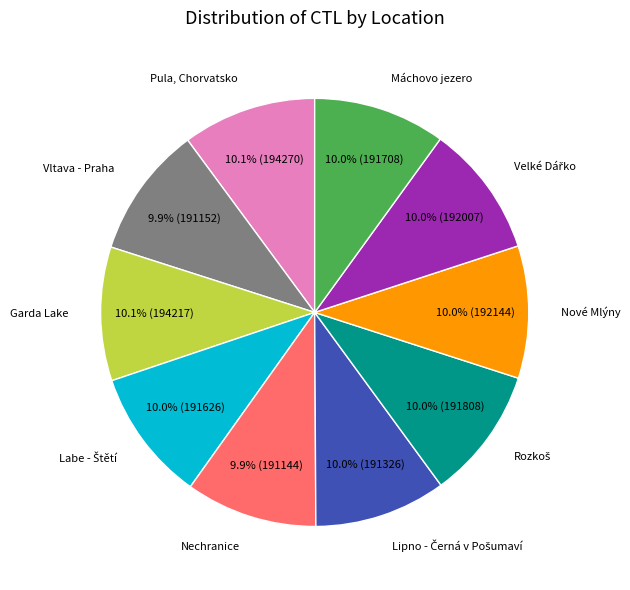

Is there a majority slice in this chart?

No